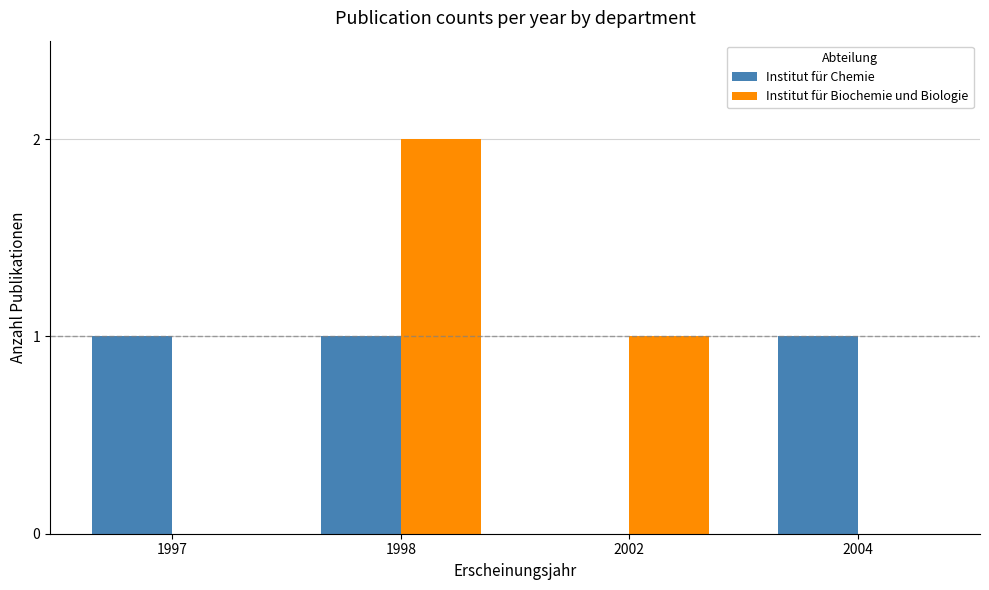

What are all the series names shown in the legend?

Institut für Chemie, Institut für Biochemie und Biologie